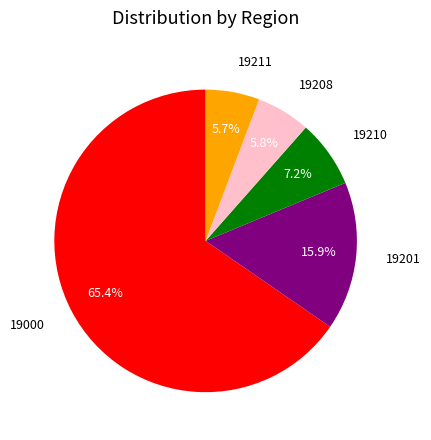

How many slices are in this pie chart?

5